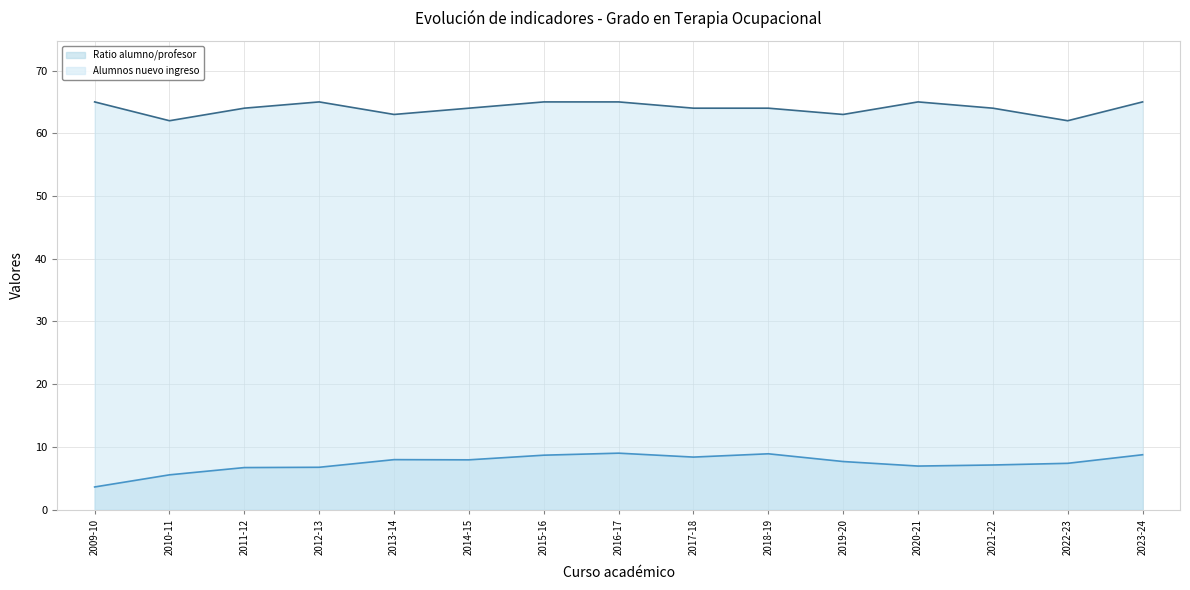

At how many categories does at least one series exceed 13?

15